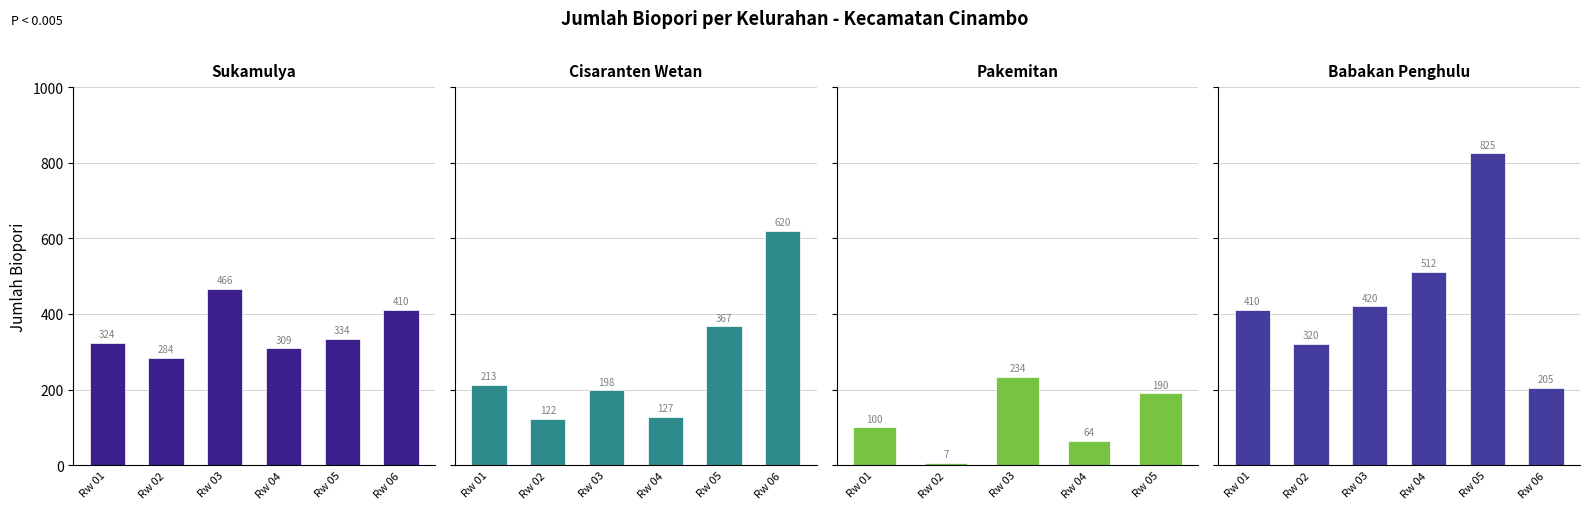

True or false: Cisaranten Wetan has a value of 127 at Rw 04.

True